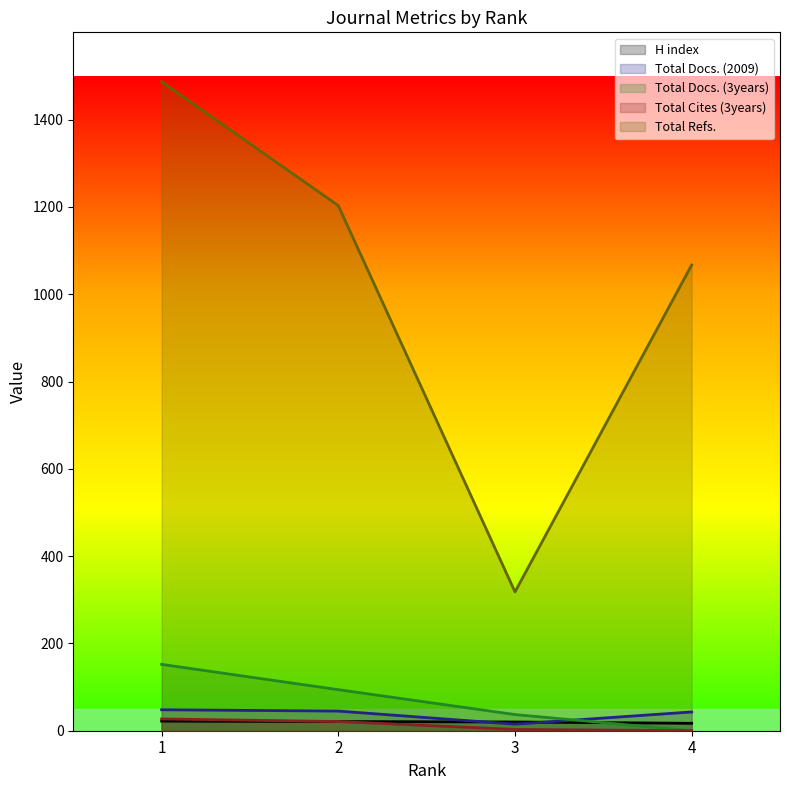

Is it true that H index equals 31 at 2?

False